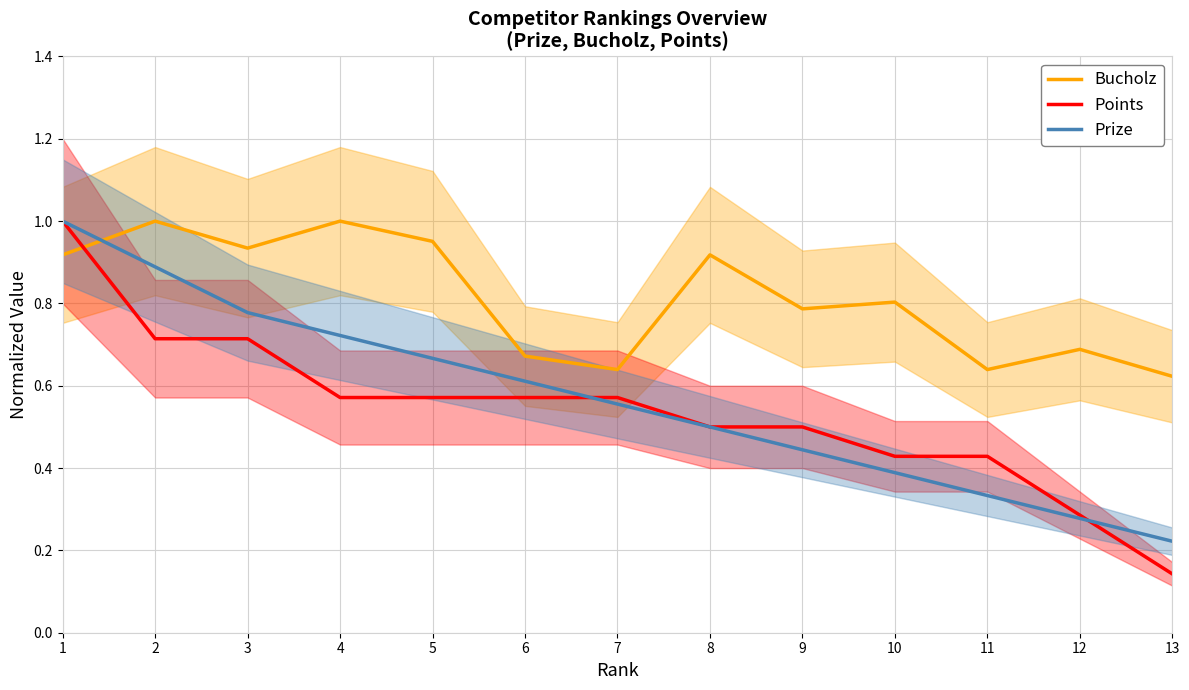

What is the difference between the second highest and second lowest values in the Bucholz series?

0.4